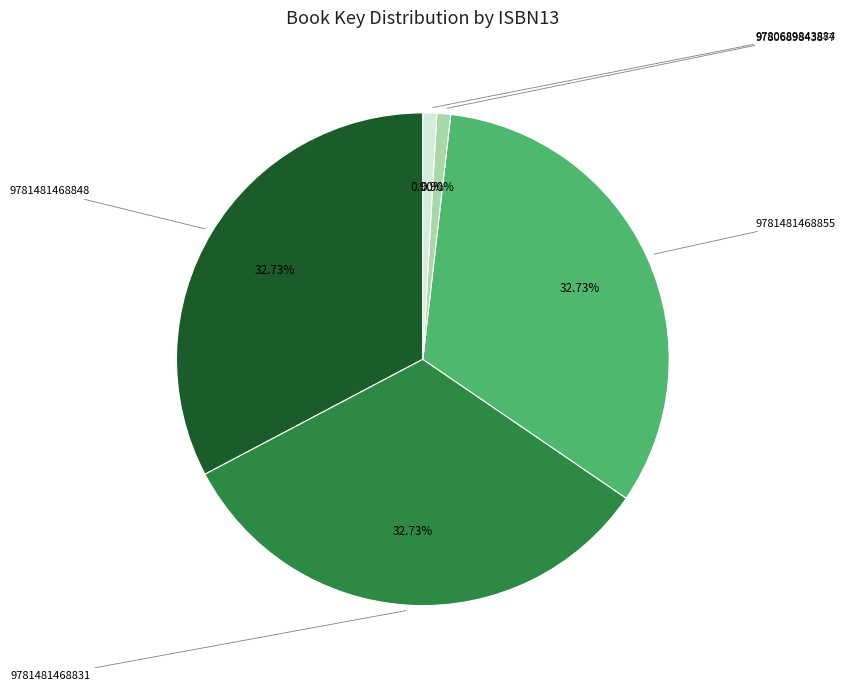

To the nearest percent, what is the average slice percentage?

20%